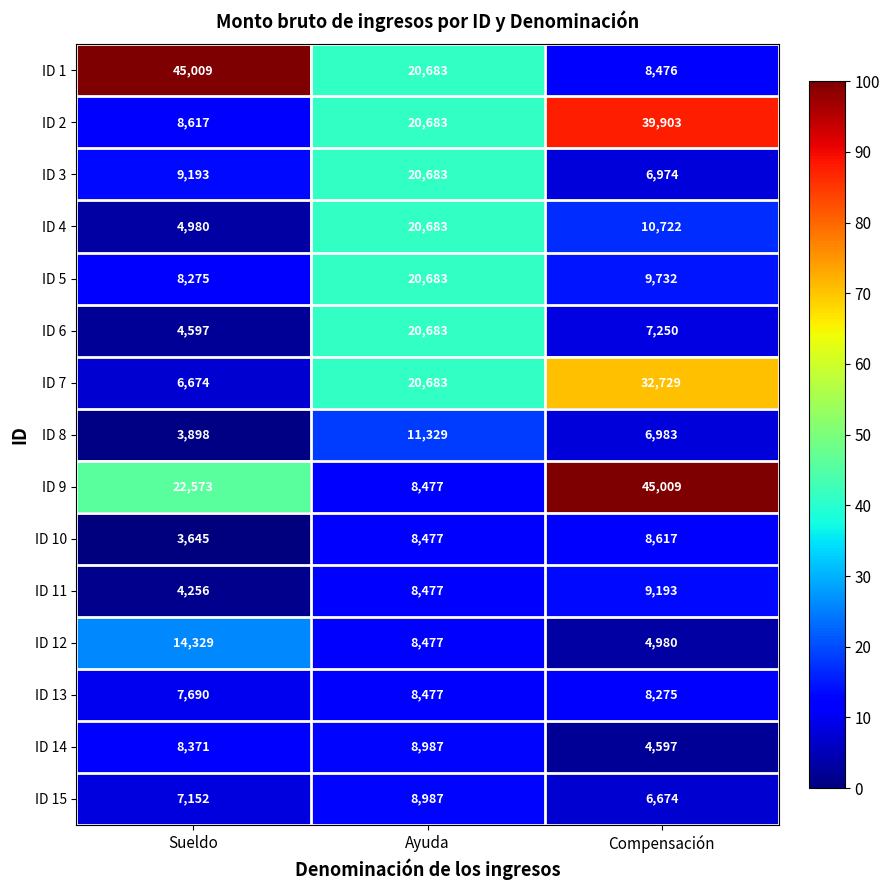

What is the sum of all ID 8 values?

22210